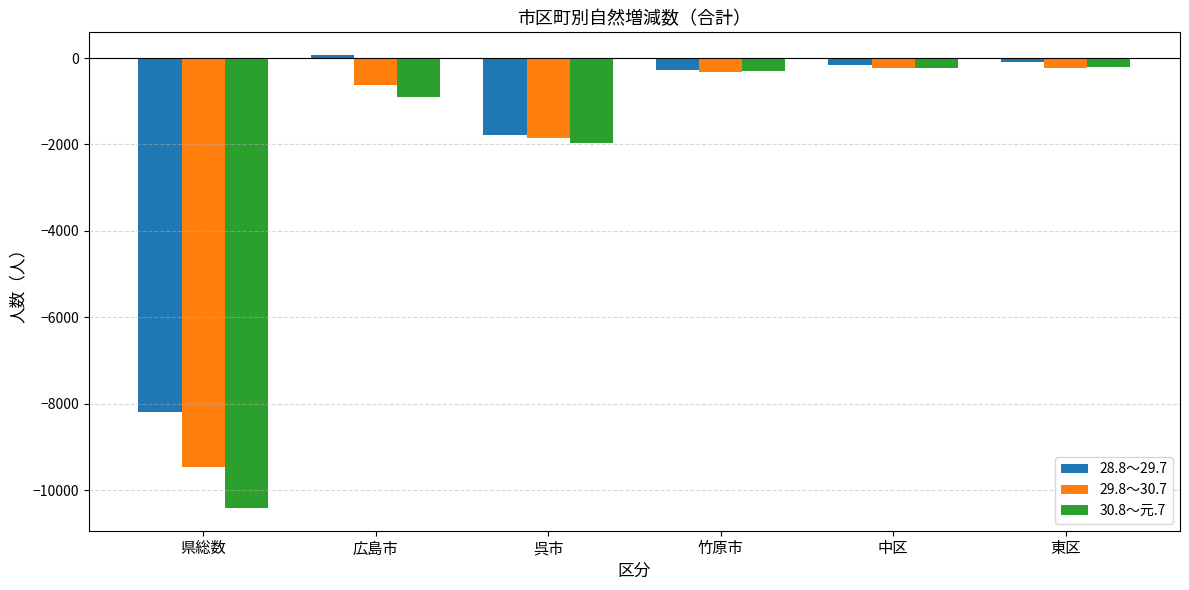

What is the sum of all 28.8～29.7 values?

-10434